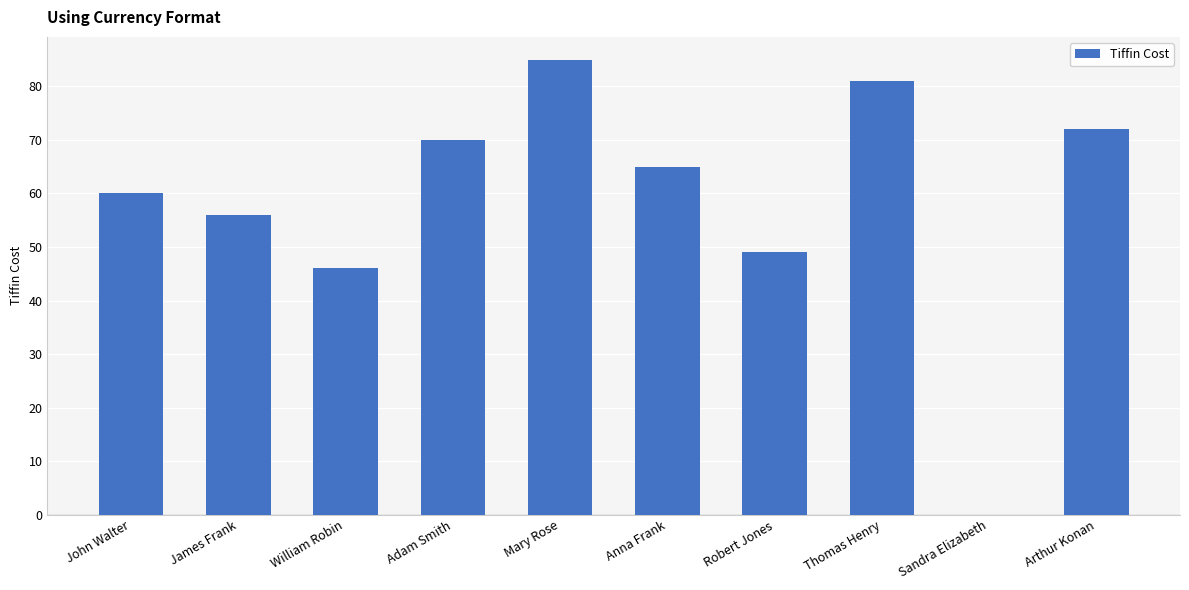

What is the change in value from Adam Smith to Arthur Konan?

+2